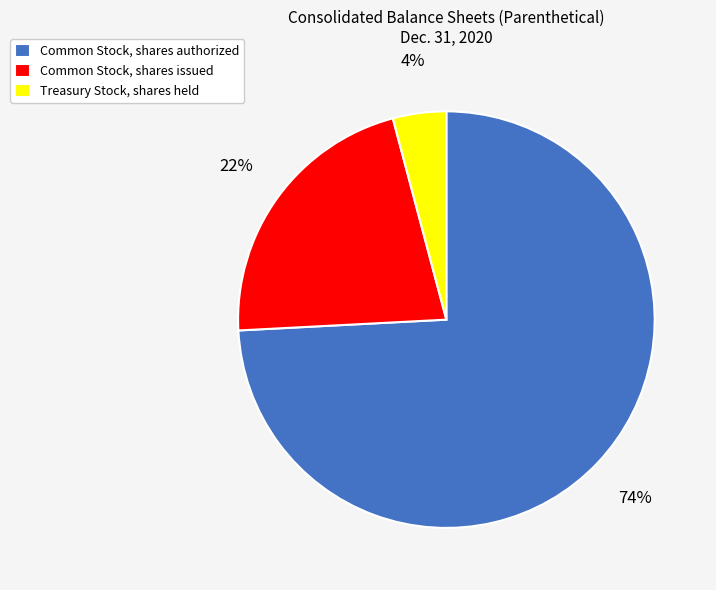

To the nearest percent, what is the difference between the Common Stock, shares authorized and Common Stock, shares issued slice percentages?

52%